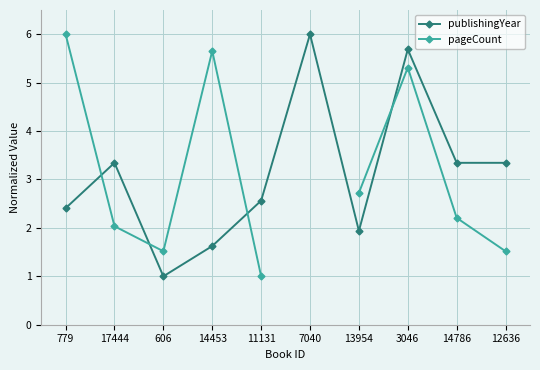

Is it true that publishingYear equals 2.1 at 14786?

False